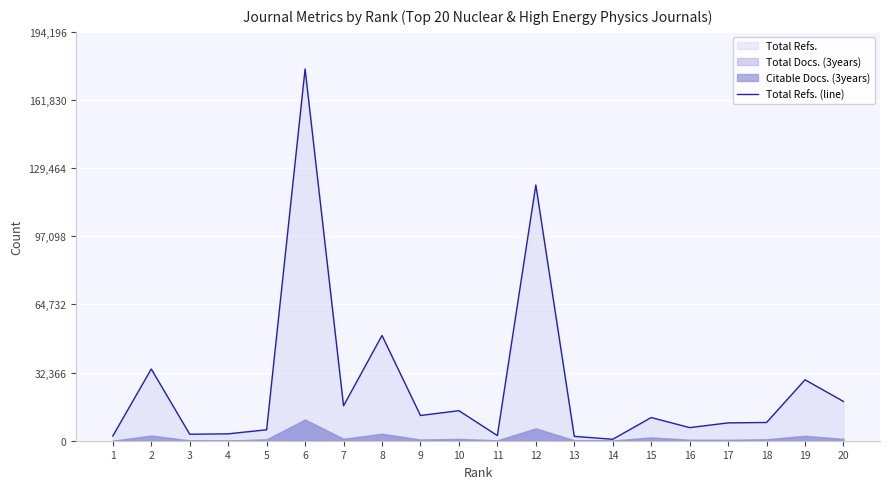

At which category does the data reach its first local valley?

3